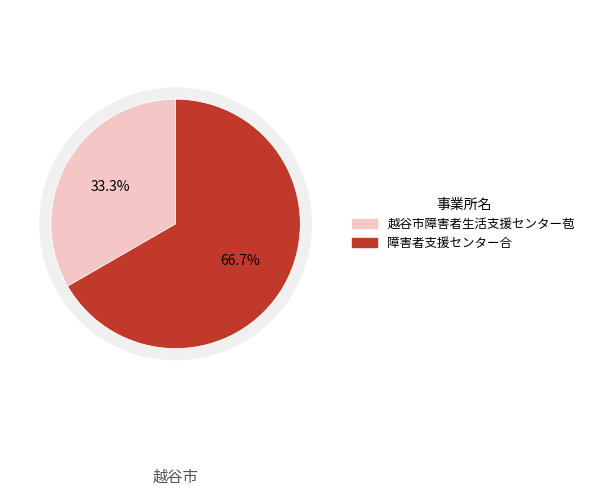

Is the sum of 越谷市障害者生活支援センター苞 and 障害者支援センター合 greater than half?

Yes